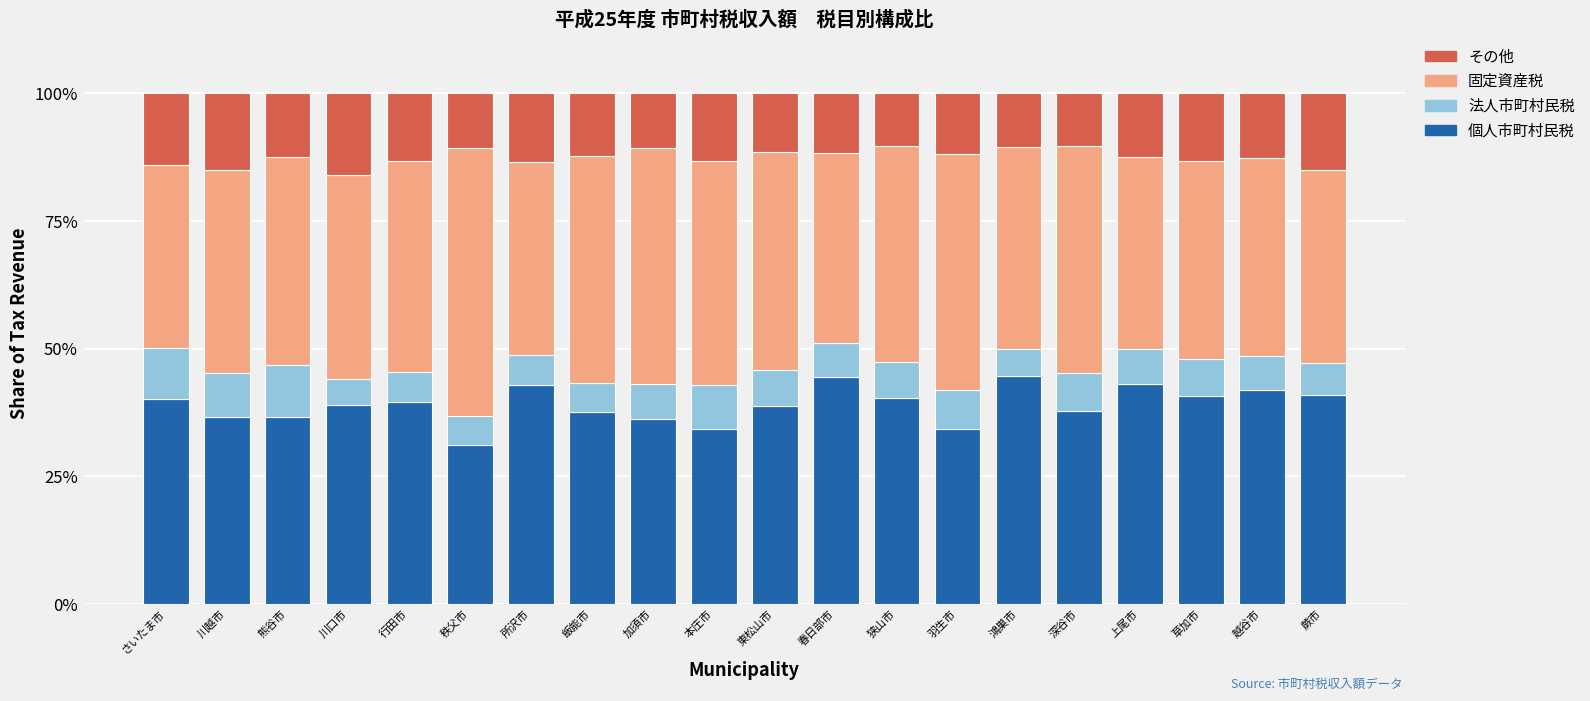

What is the total value across all series at 川越市?

100.0